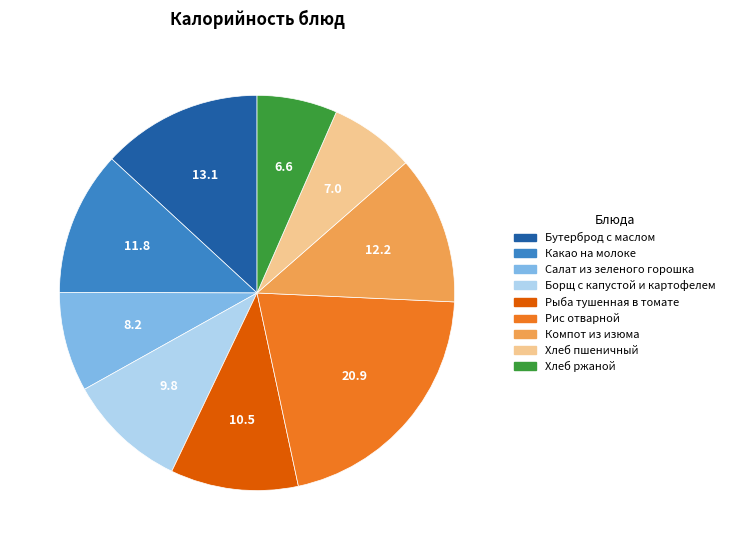

Between Рис отварной and Бутерброд с маслом, which is larger?

Рис отварной